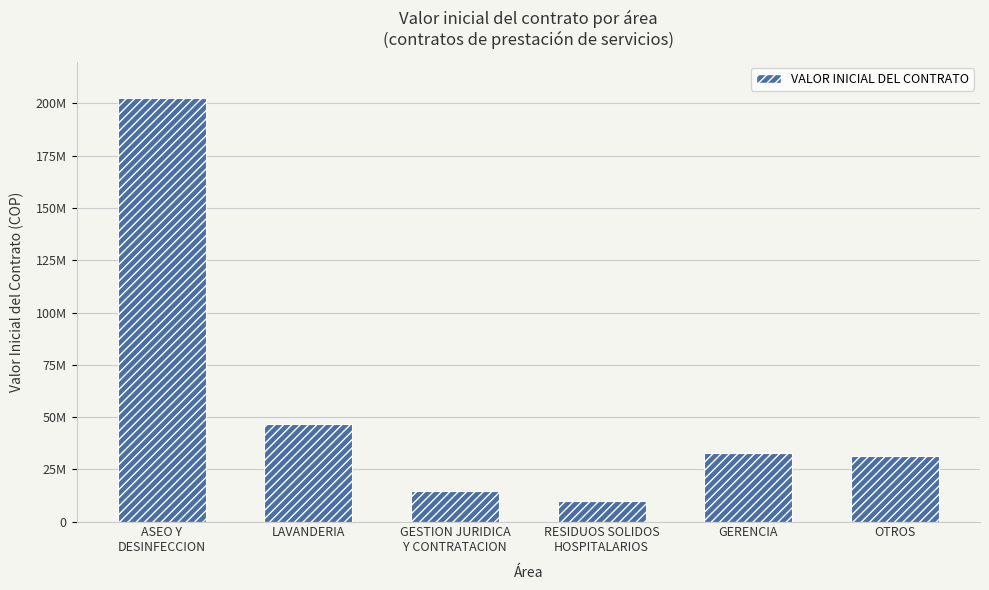

Are the bars horizontal?

No